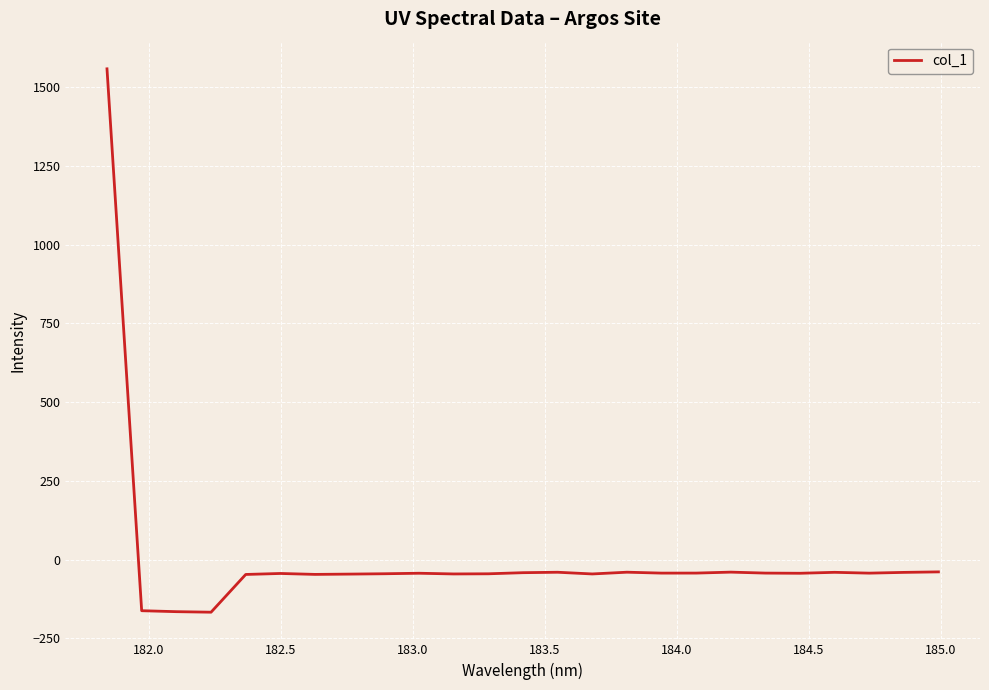

What is the smallest value displayed?

-166.9